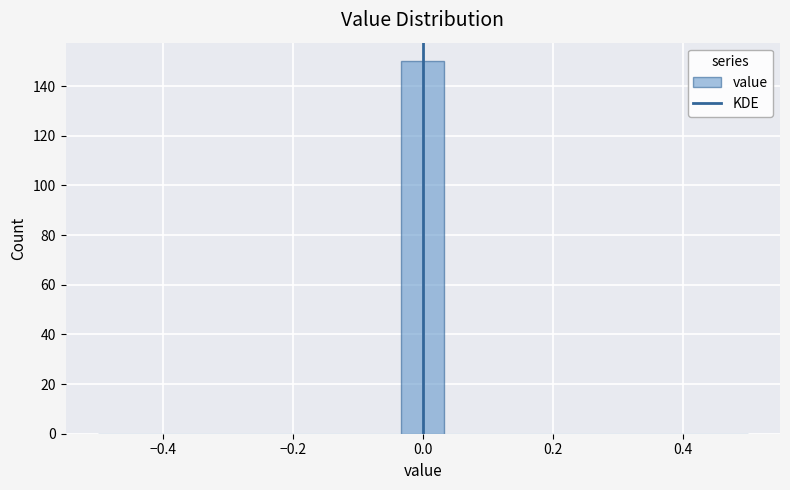

Read against the x-axis, roughly where is the centre of the tallest bar?

0.00